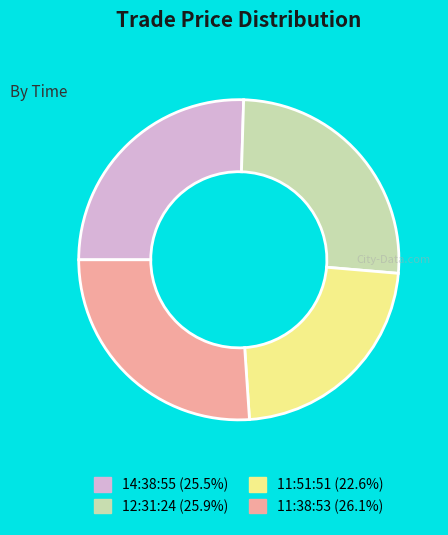

Count the number of slices in the pie.

4